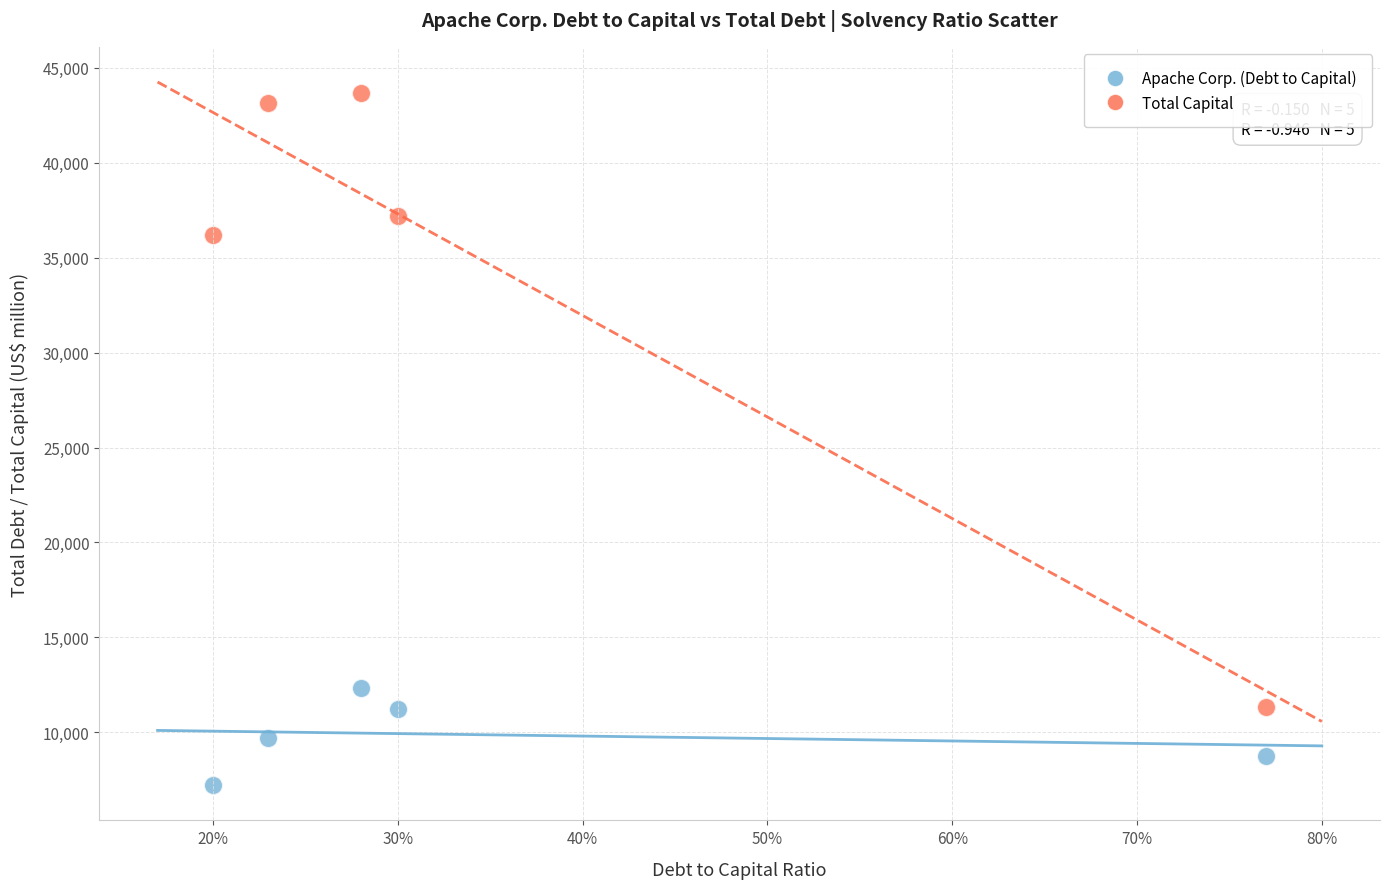

Which series has the widest spread of Y values?

Total Capital